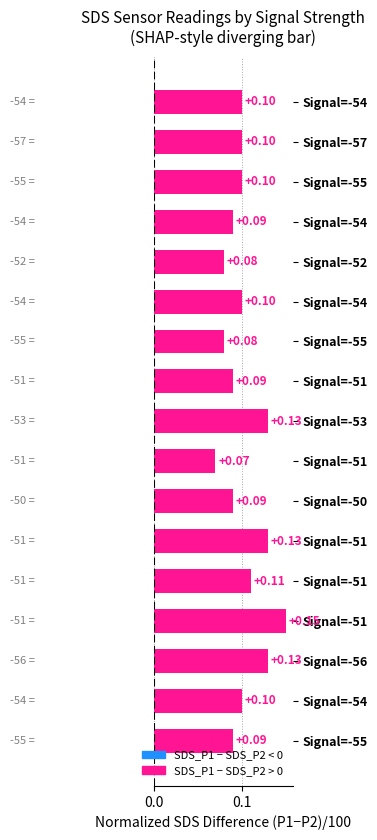

Count the number of data series in this chart.

1